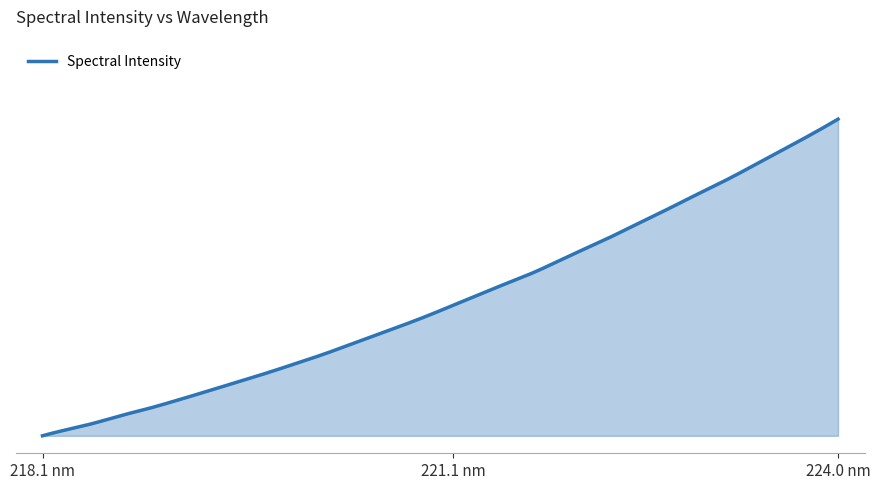

Reading left to right, what are all the values shown in this chart?

1845.4	1882.2	1917.6	1959.1	1996.8	2038.2	2082.0	2126.8	2171.5	2217.5	2265.8	2315.2	2368.9	2422.6	2476.5	2532.8	2592.8	2653.4	2713.2	2771.9	2838.8	2907.1	2974.1	3045.7	3116.7	3190.6	3262.8	3336.8	3415.6	3494.2	3573.9	3657.8